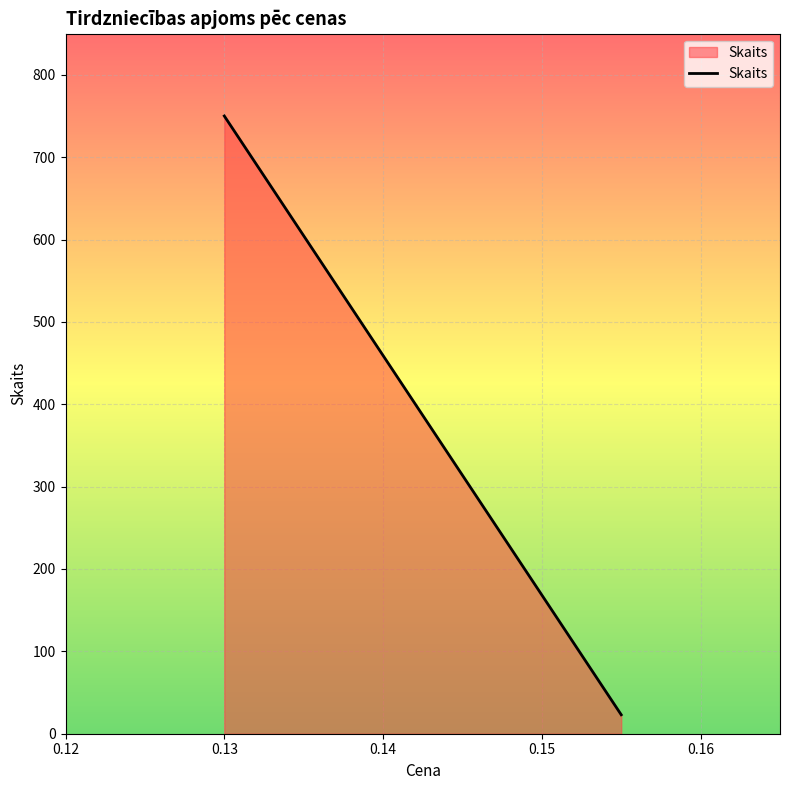

What is the smallest value displayed?

23.0